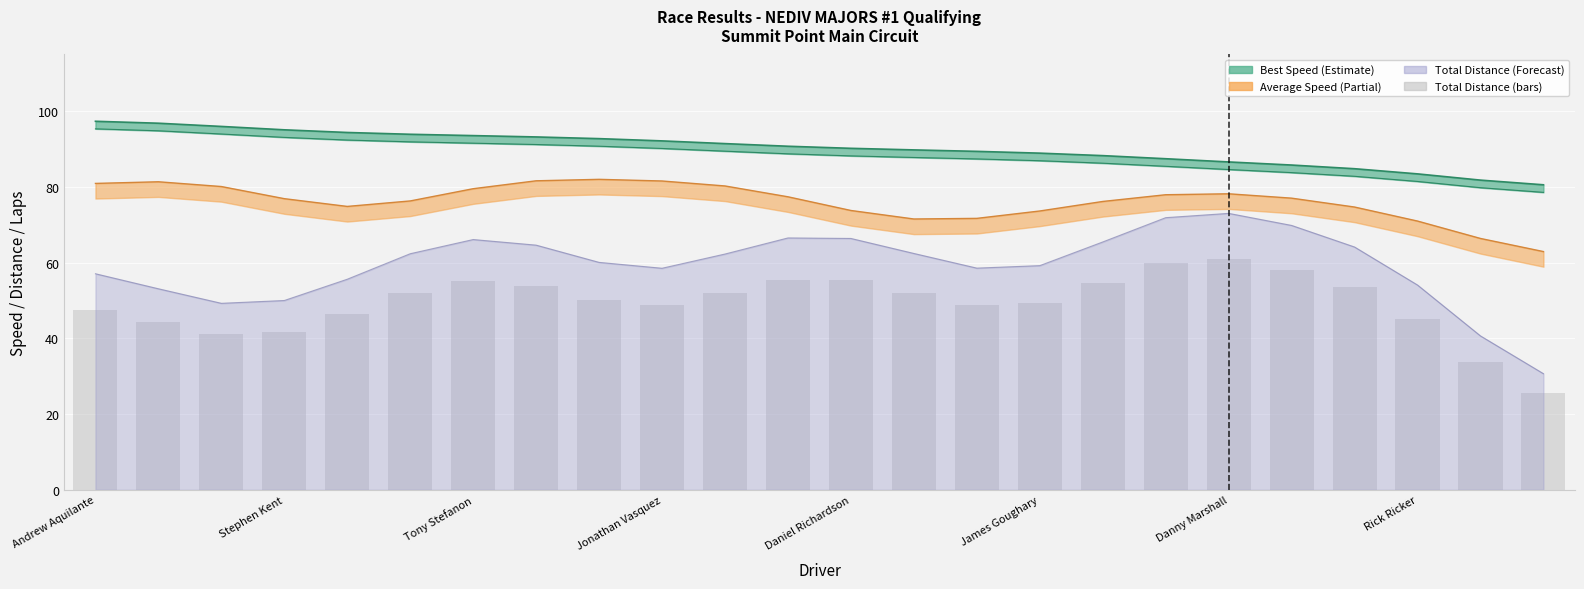

Are the bars grouped side by side (vs. stacked)?

No